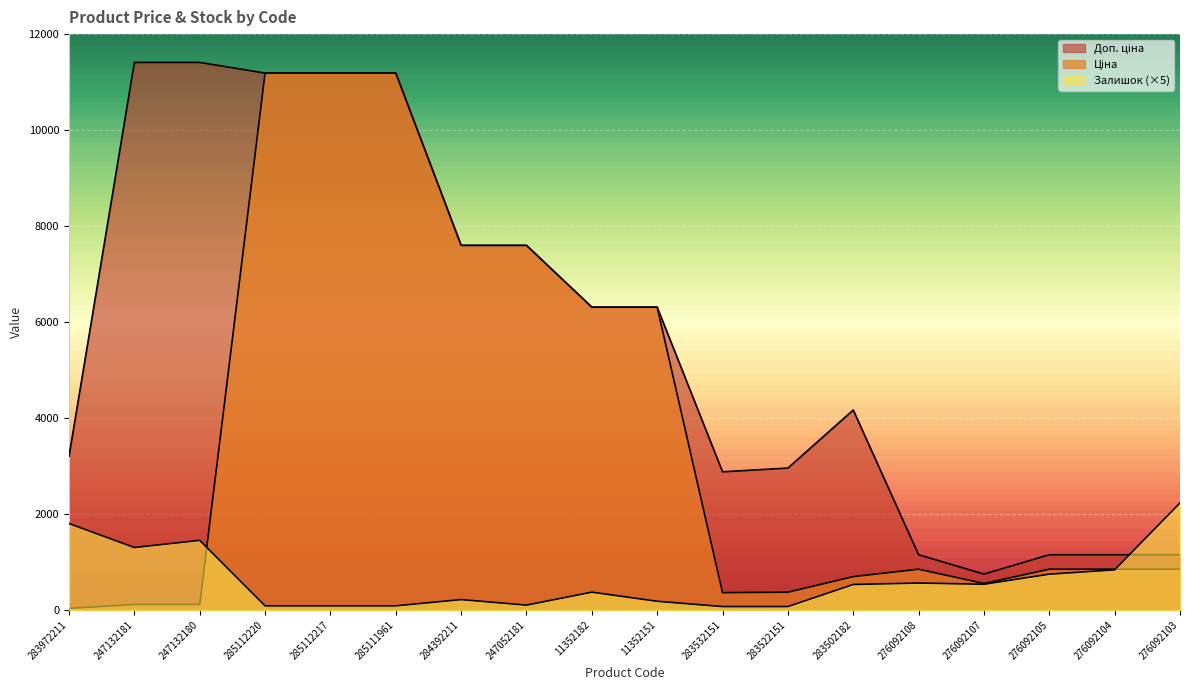

What is the difference between the second highest and minimum values in the Залишок series?

1730.0